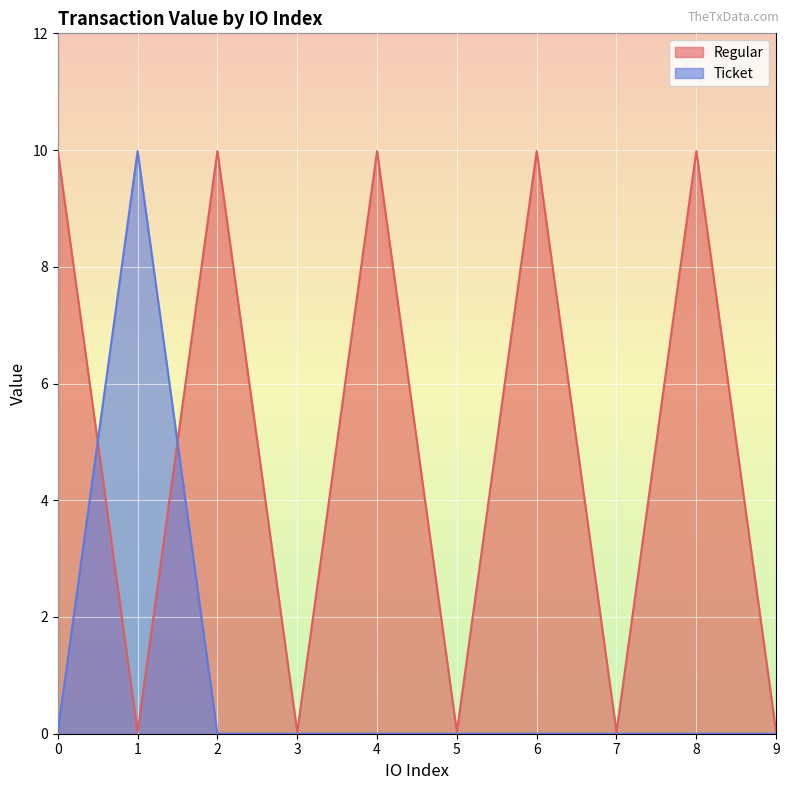

Count the number of data series in this chart.

2